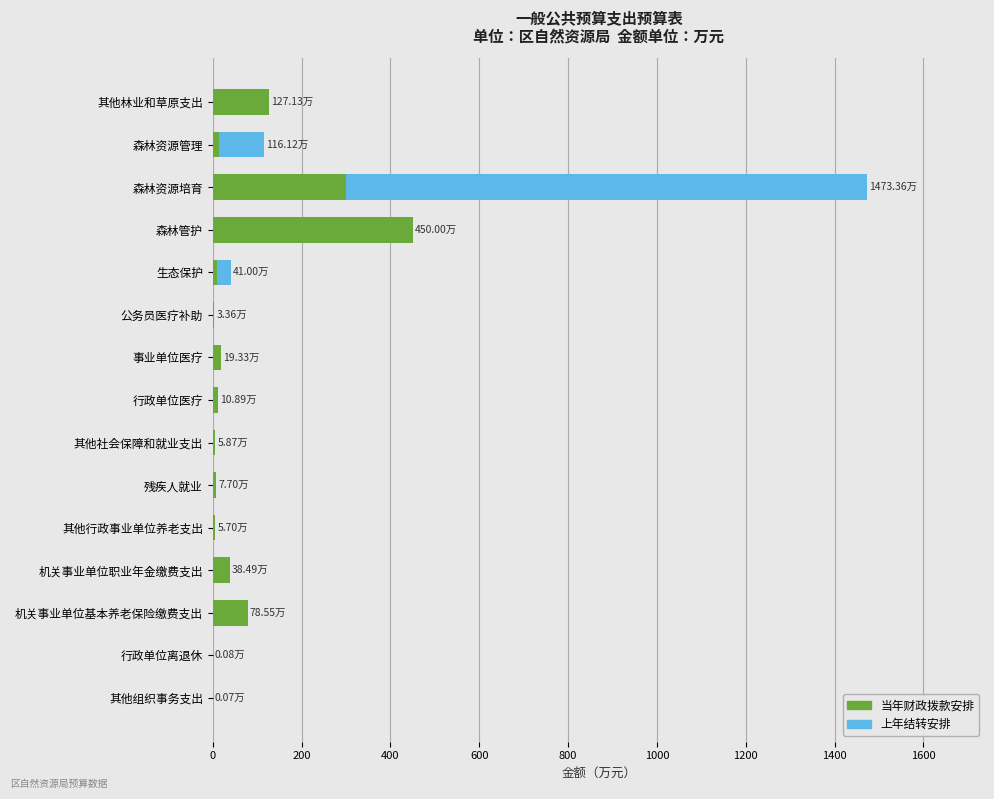

What is the sum of all 当年财政拨款安排 values?

1072.1